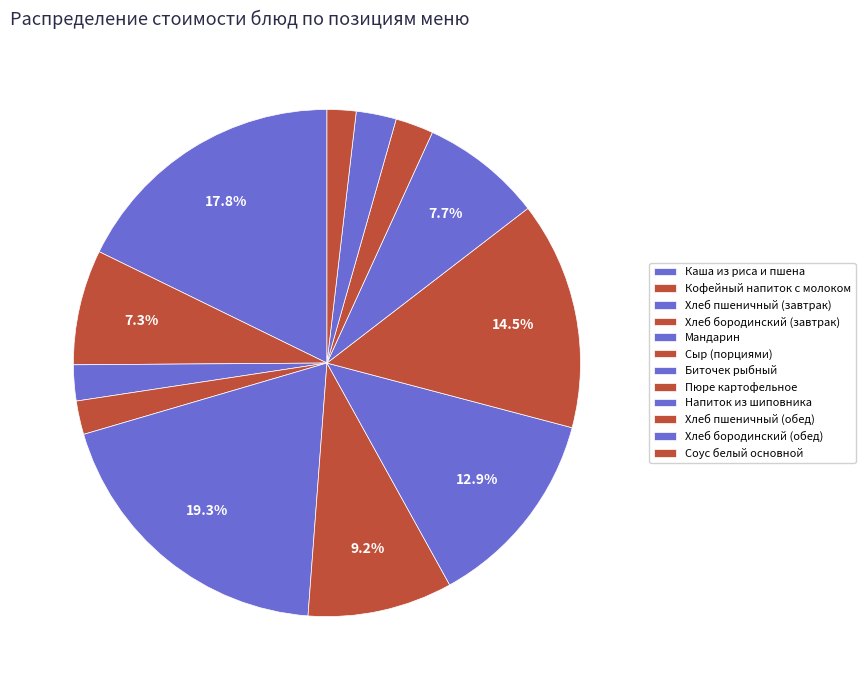

Approximately how many times larger is the value at Сыр (порциями) compared to Биточек рыбный?

0.7